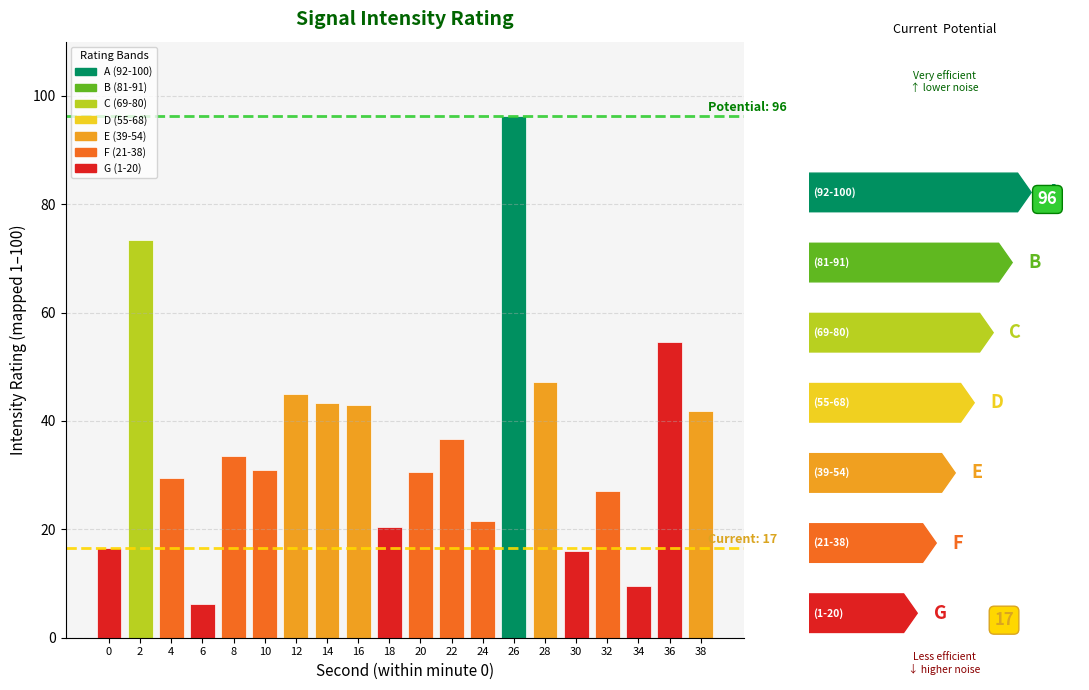

What is the value of the 19th bar from the left?

54.5